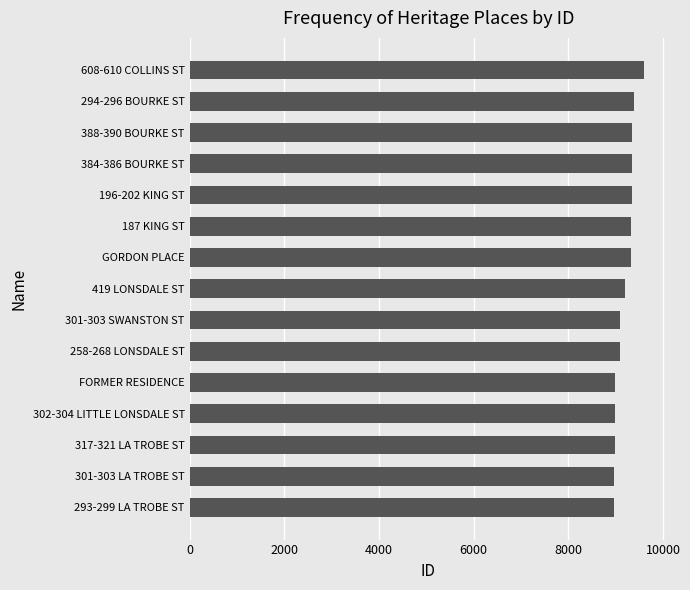

What is the difference between the maximum and minimum values?

629